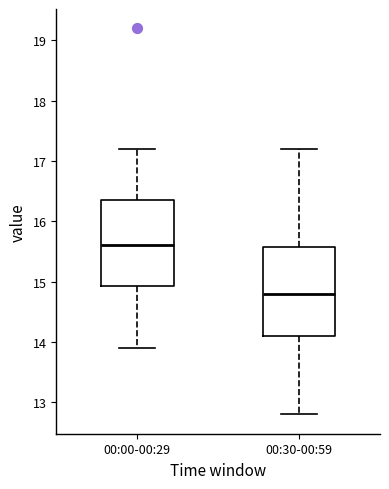

Reading left to right, read every box against the y-axis: the position of its median line, the range the box covers, and the ends of its whiskers. The values are not printed on the chart, so give them approximately, as read against the axis.

00:00-00:29: median 15.6, box 14.9 to 16.4, whiskers 13.9 to 17.2
00:30-00:59: median 14.8, box 14.1 to 15.6, whiskers 12.8 to 17.2